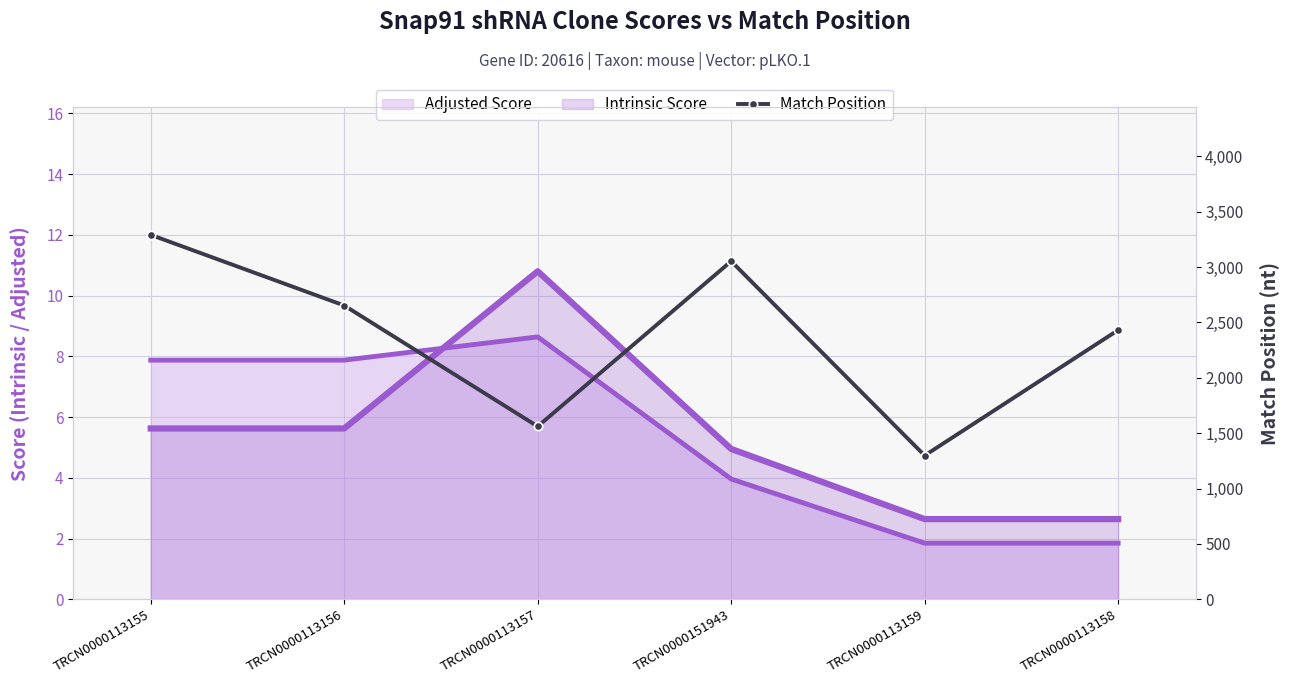

What is the label of the 6th point from the right?

TRCN0000113155